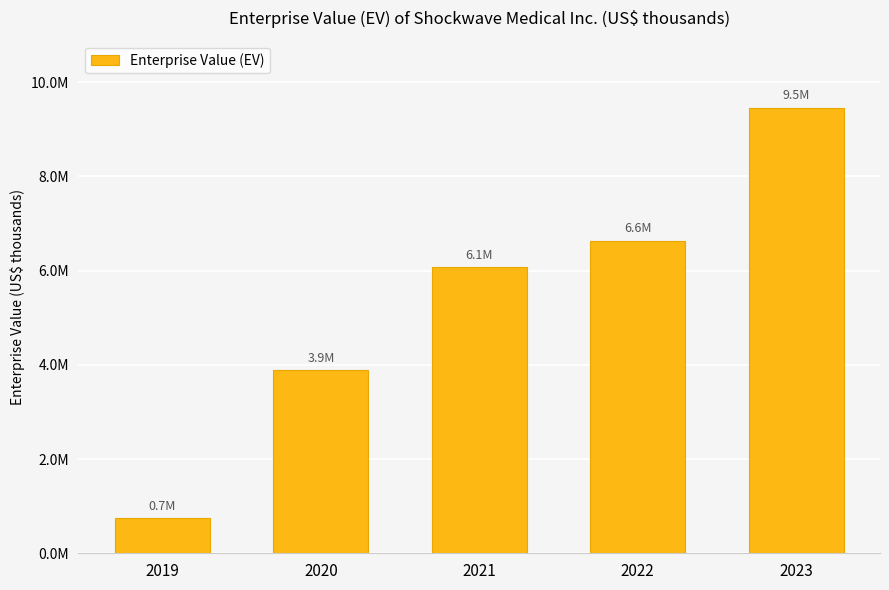

Which category has the lowest value across all series?

2019